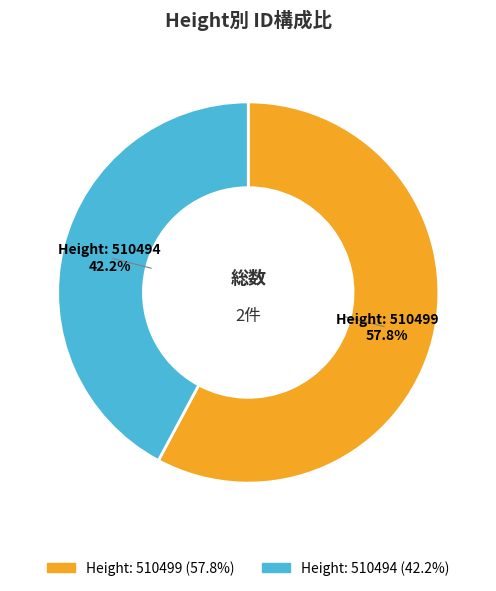

Rank the categories by value from highest to lowest.

Height: 510499, Height: 510494